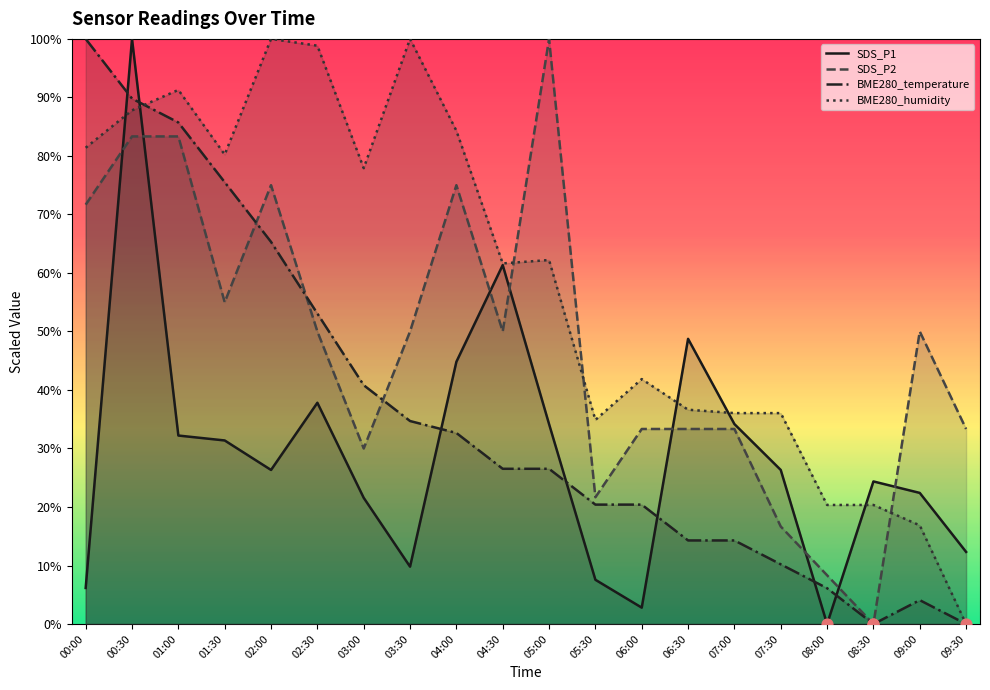

Is the value of SDS_P1 at 01:00 greater than the value of BME280_humidity at 02:00?

No